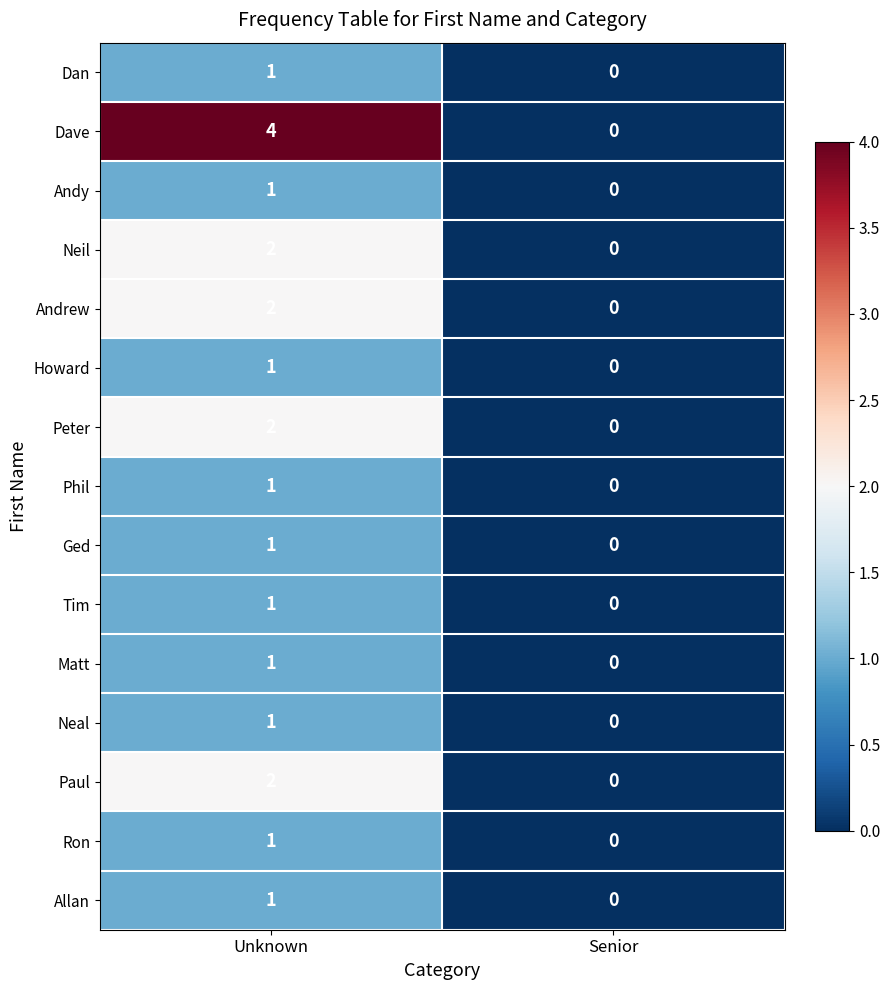

At which label is Tim closest to 0?

Senior